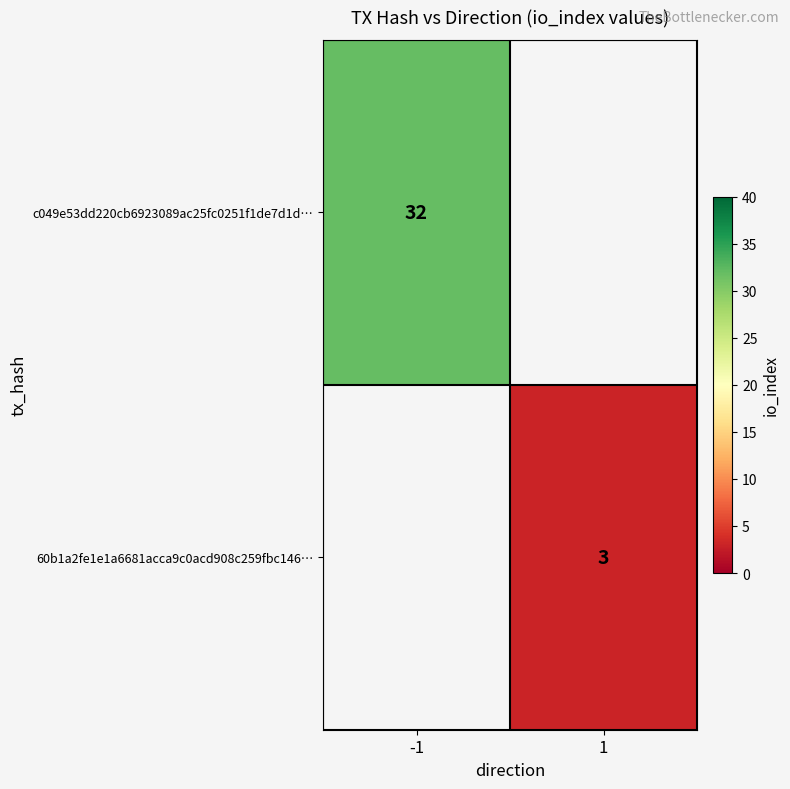

Is it true that c049e53dd220cb6923089ac25fc0251f1de7d1d… equals 32 at -1?

True